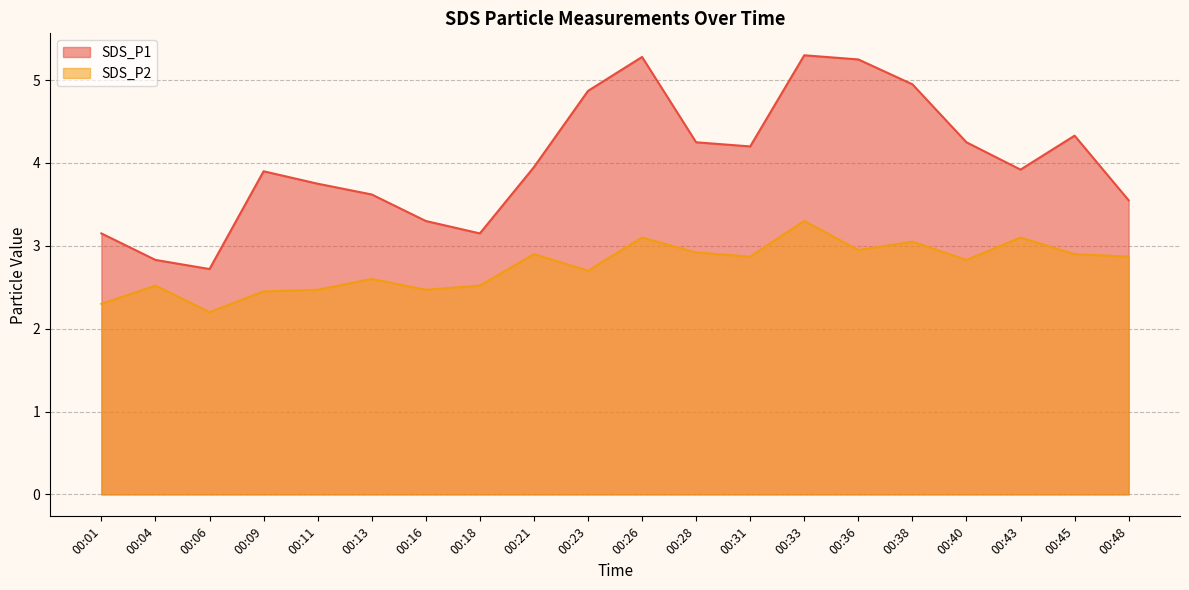

The value of SDS_P2 at 00:40 is 4.0. True or false?

False